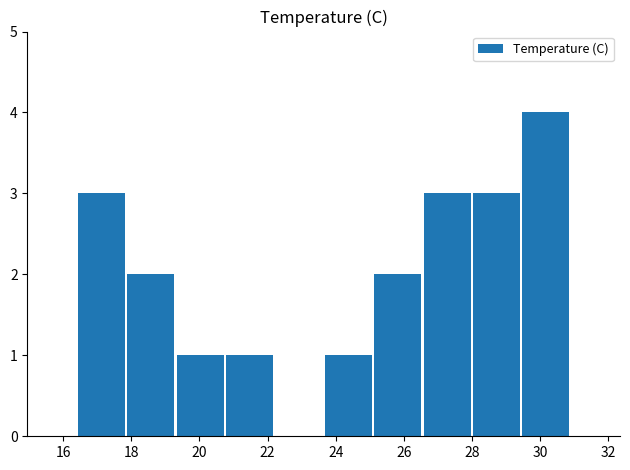

What is the maximum value shown in the chart?

4